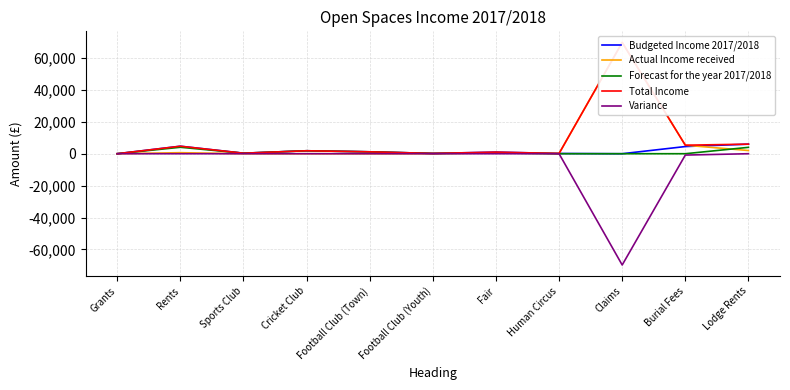

What is the value of the Variance point at the 10th from the left?

-844.0